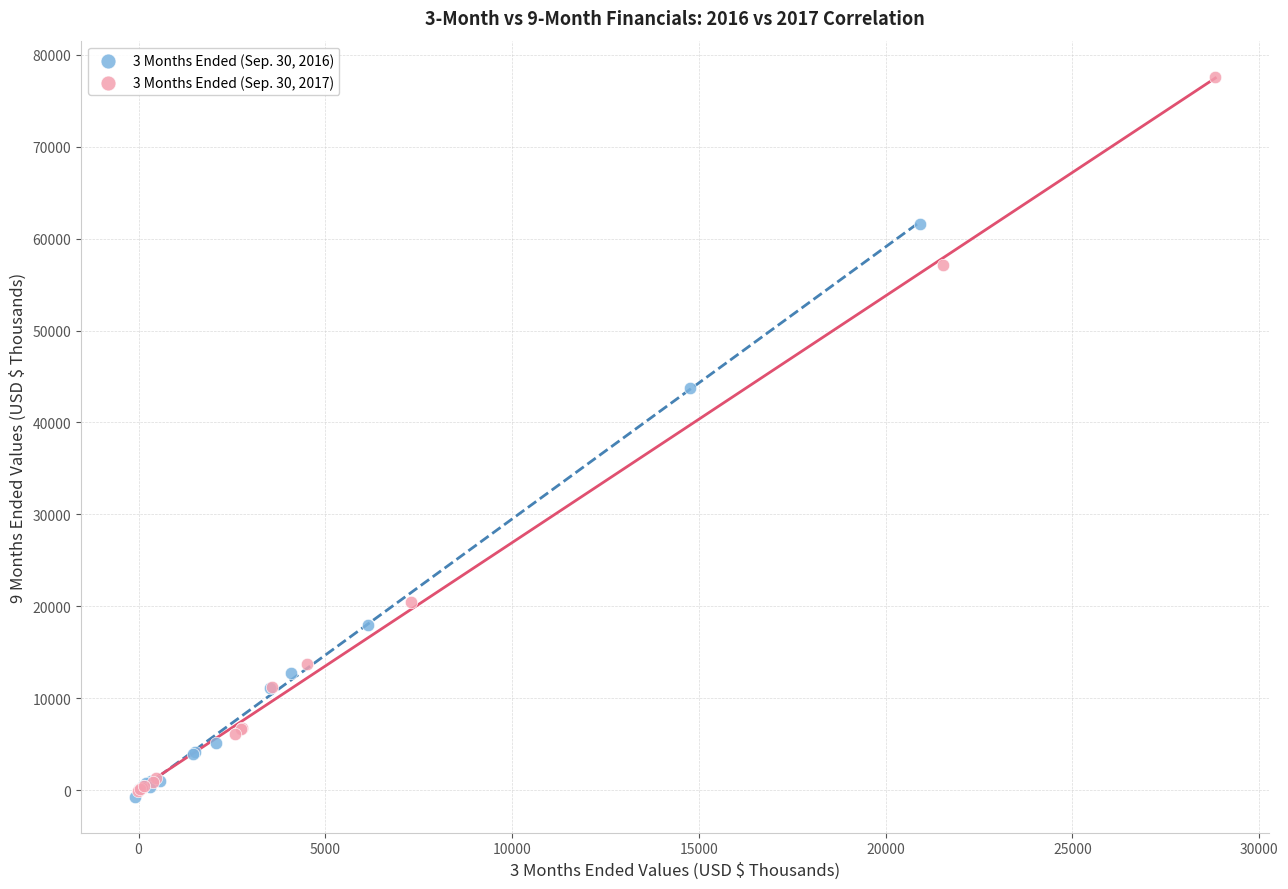

What are all the series names shown in the legend?

3 Months Ended (Sep. 30, 2016), 3 Months Ended (Sep. 30, 2017)